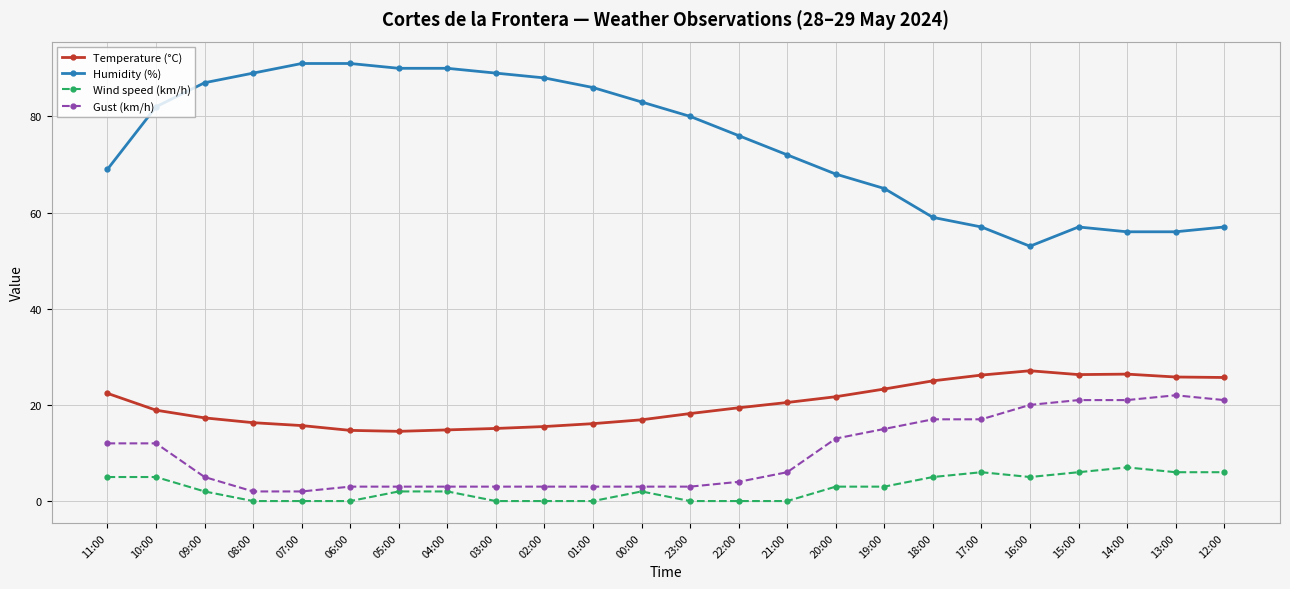

The Wind speed (km/h) series shows 5.0 at 10:00. True or false?

True